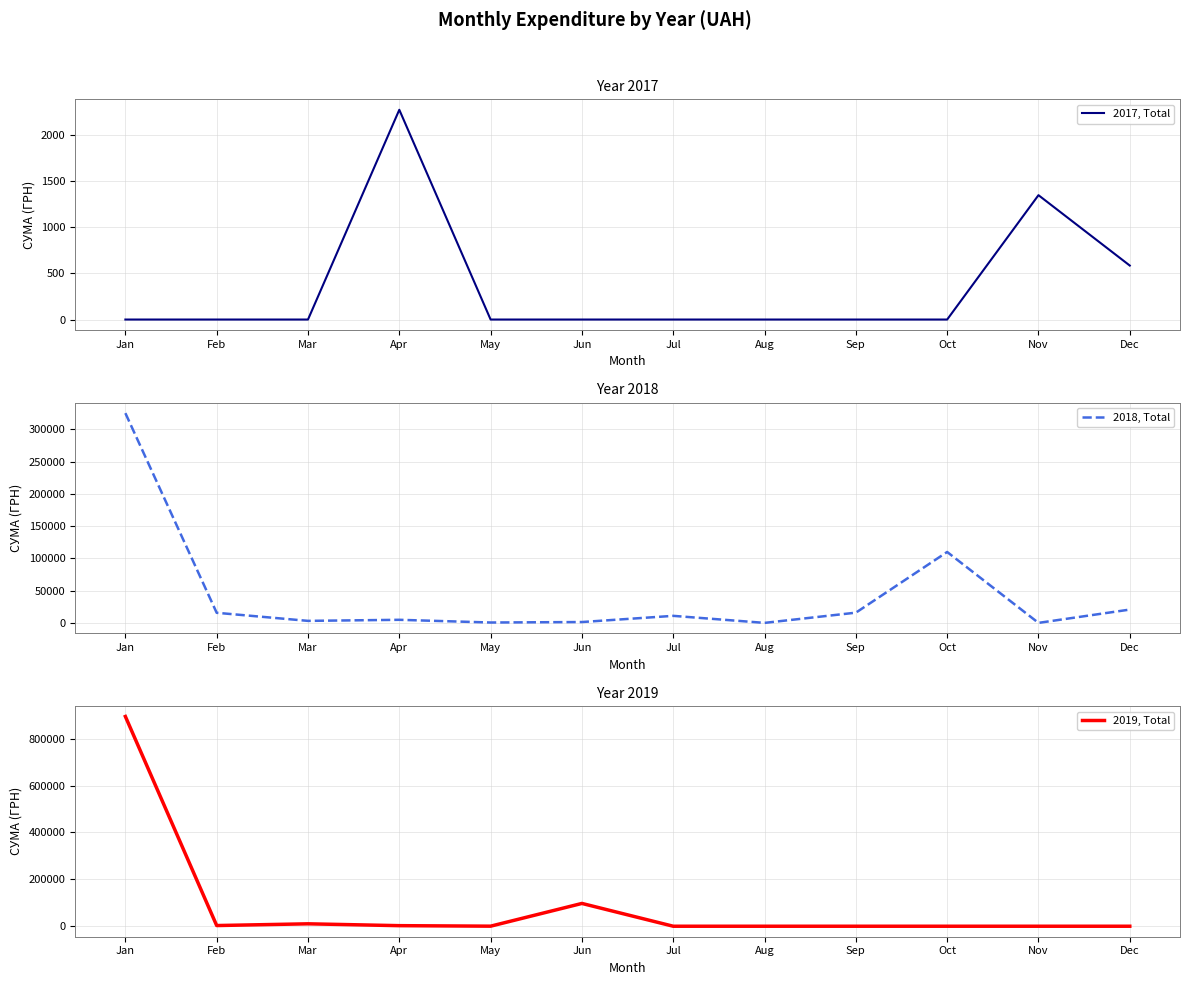

What is the maximum value shown in the chart?

895001.5